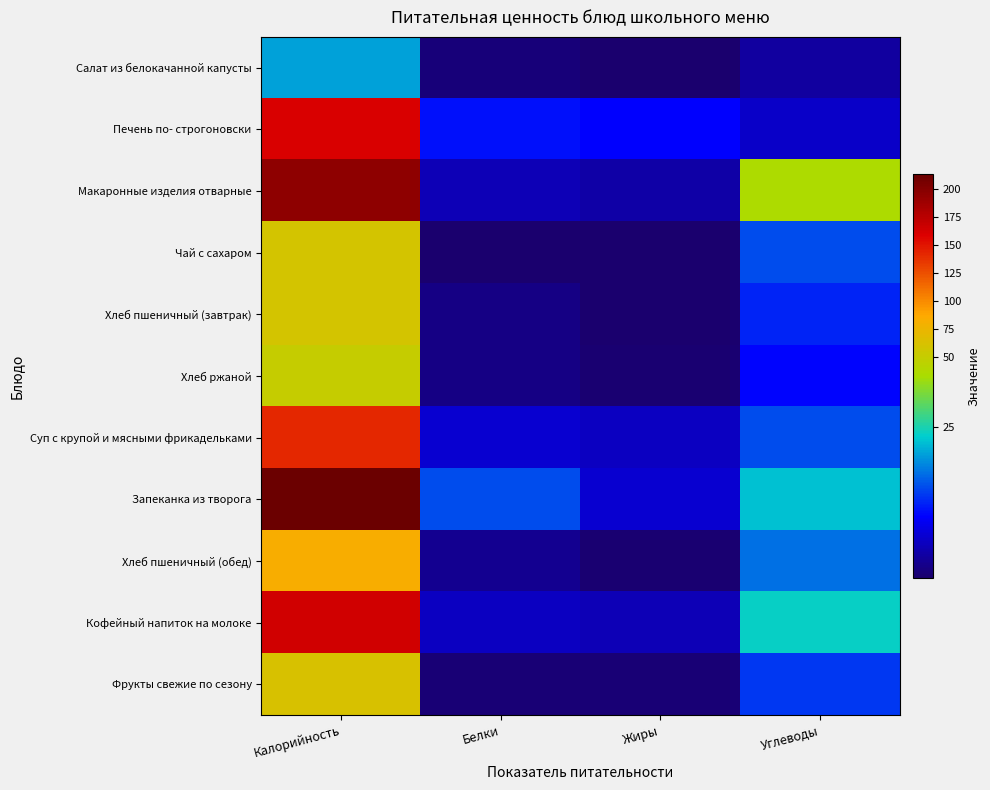

What is the spread (max minus min) of values at Калорийность?

192.5